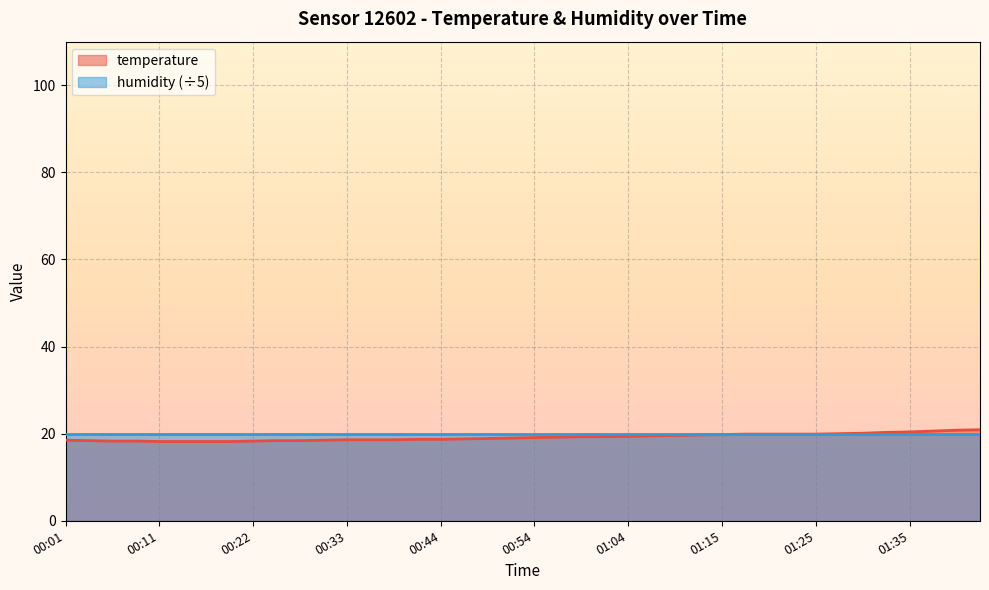

How many lines are shown in the chart?

2